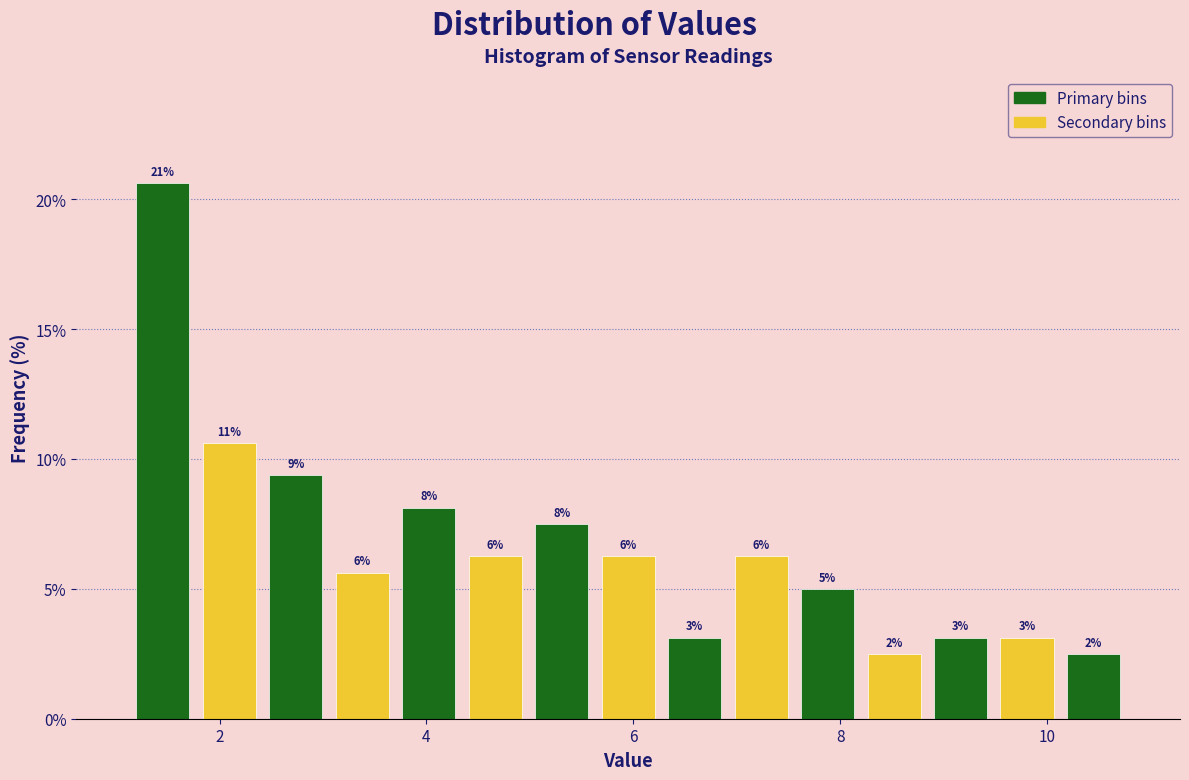

Around what value on the x-axis is the tallest bar? Give the approximate position of its centre, as read against the axis.

1.4